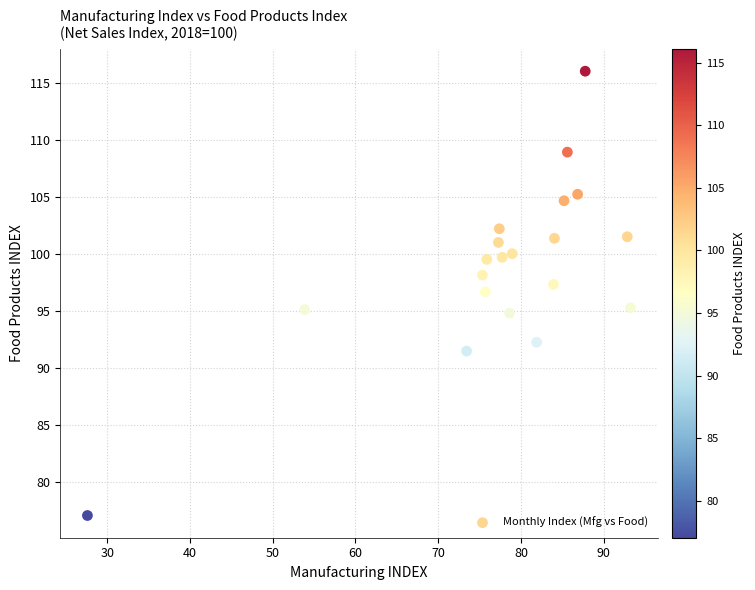

What is the range of Y values (max minus min)?

39.0